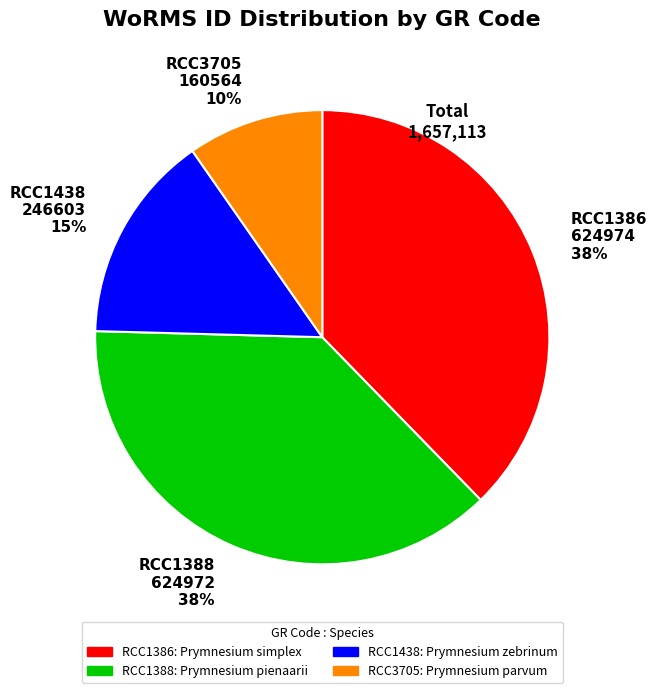

Is it true that RCC1438 246603 15% is 1% of the pie?

False